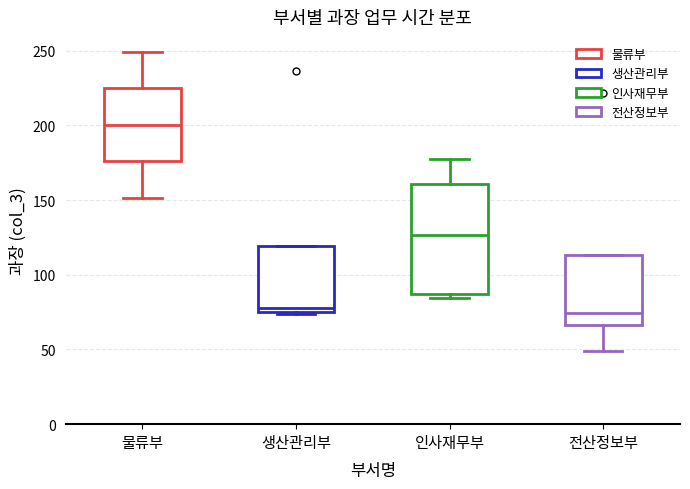

Reading left to right, transcribe this box plot: for each box, give where its median line is, the range the box spans, and where its two whiskers end, as read against the y-axis. The values are not printed on the chart, so give them approximately, as read against the axis.

물류부: median 200, box 175 to 225, whiskers 150 to 250
생산관리부: median 80, box 75 to 120, whiskers 75 (just below the box's lower edge) to 120
인사재무부: median 125, box 85 to 160, whiskers 85 (just below the box's lower edge) to 175
전산정보부: median 75, box 65 to 115, whiskers 50 to 115